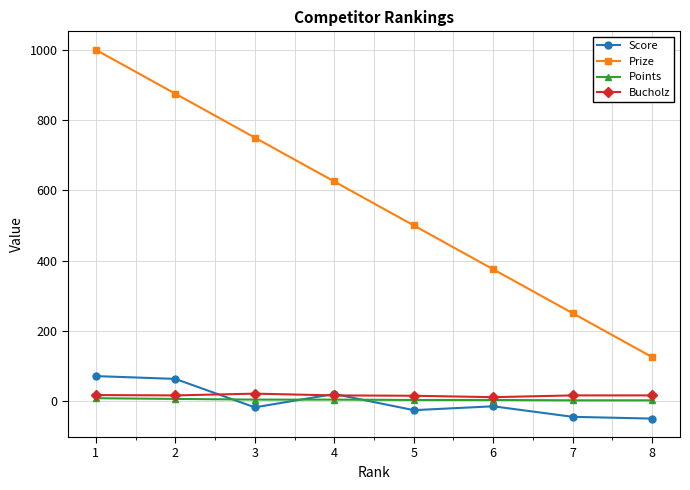

The value of Prize at 2 is 875. True or false?

True